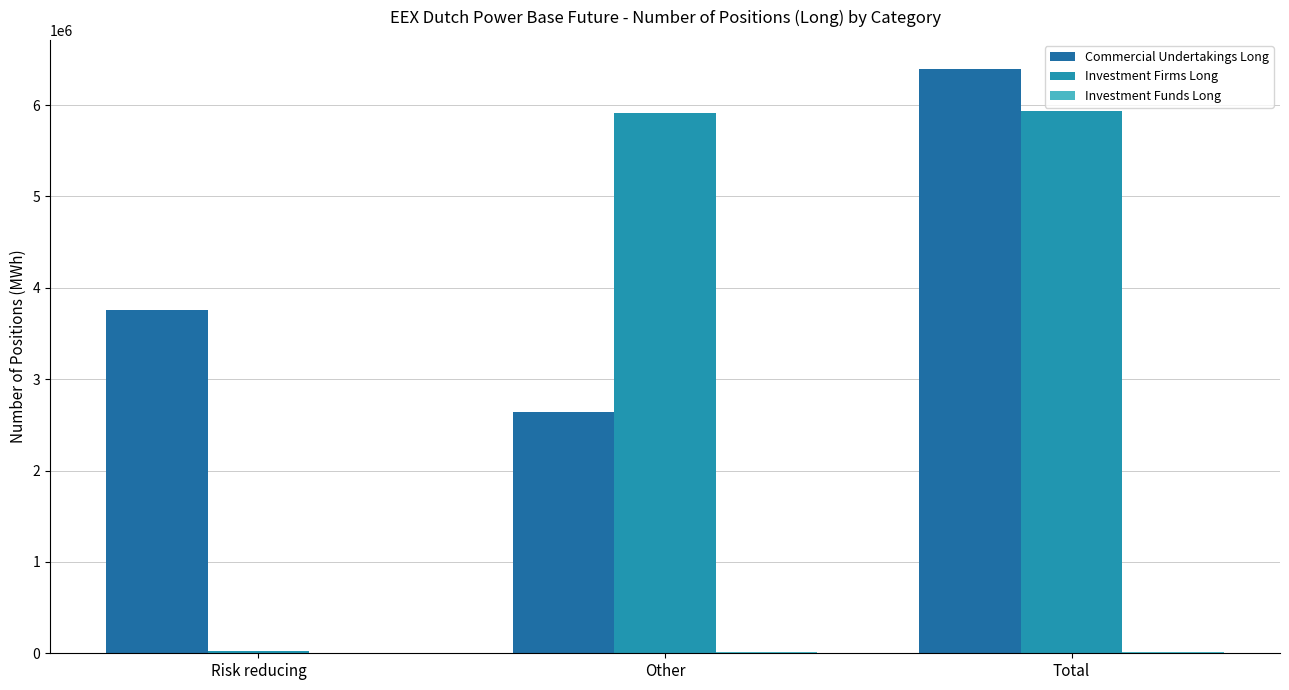

At which category is the sum across all series the highest?

Total